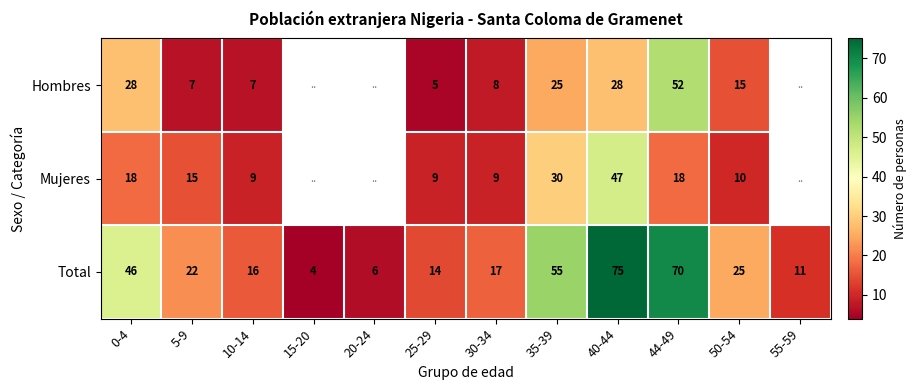

Is it true that Hombres equals 26 at 50-54?

False